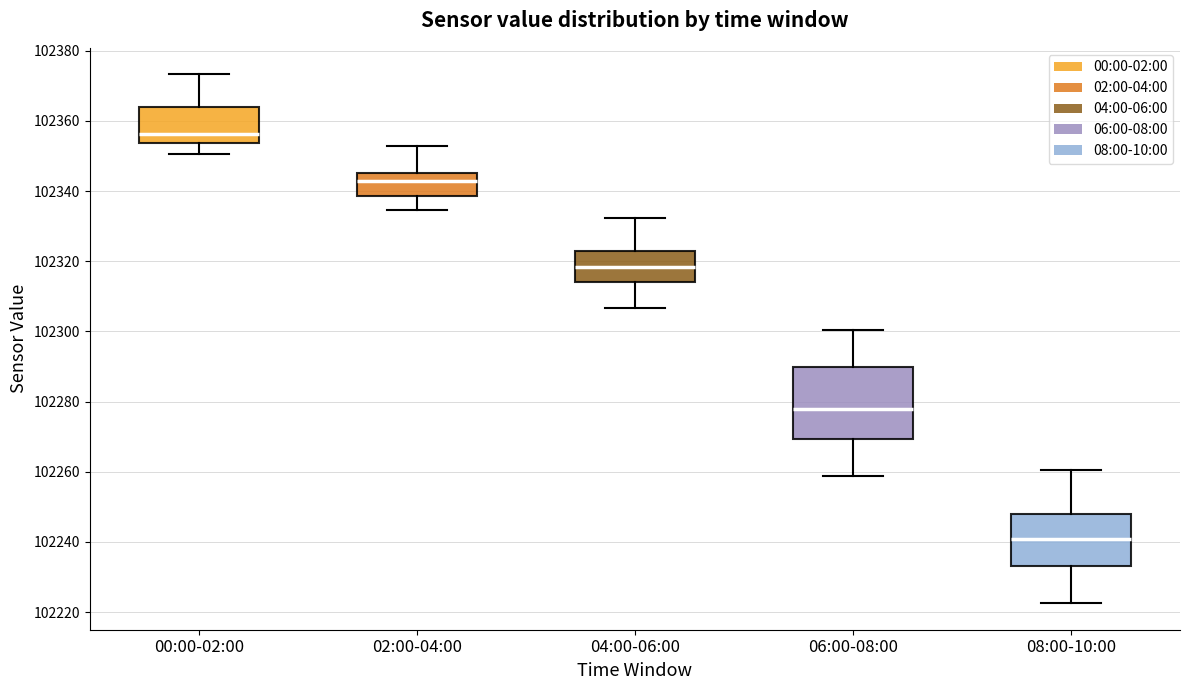

Comparing the boxes themselves (not the whiskers), which one is the tallest?

06:00-08:00